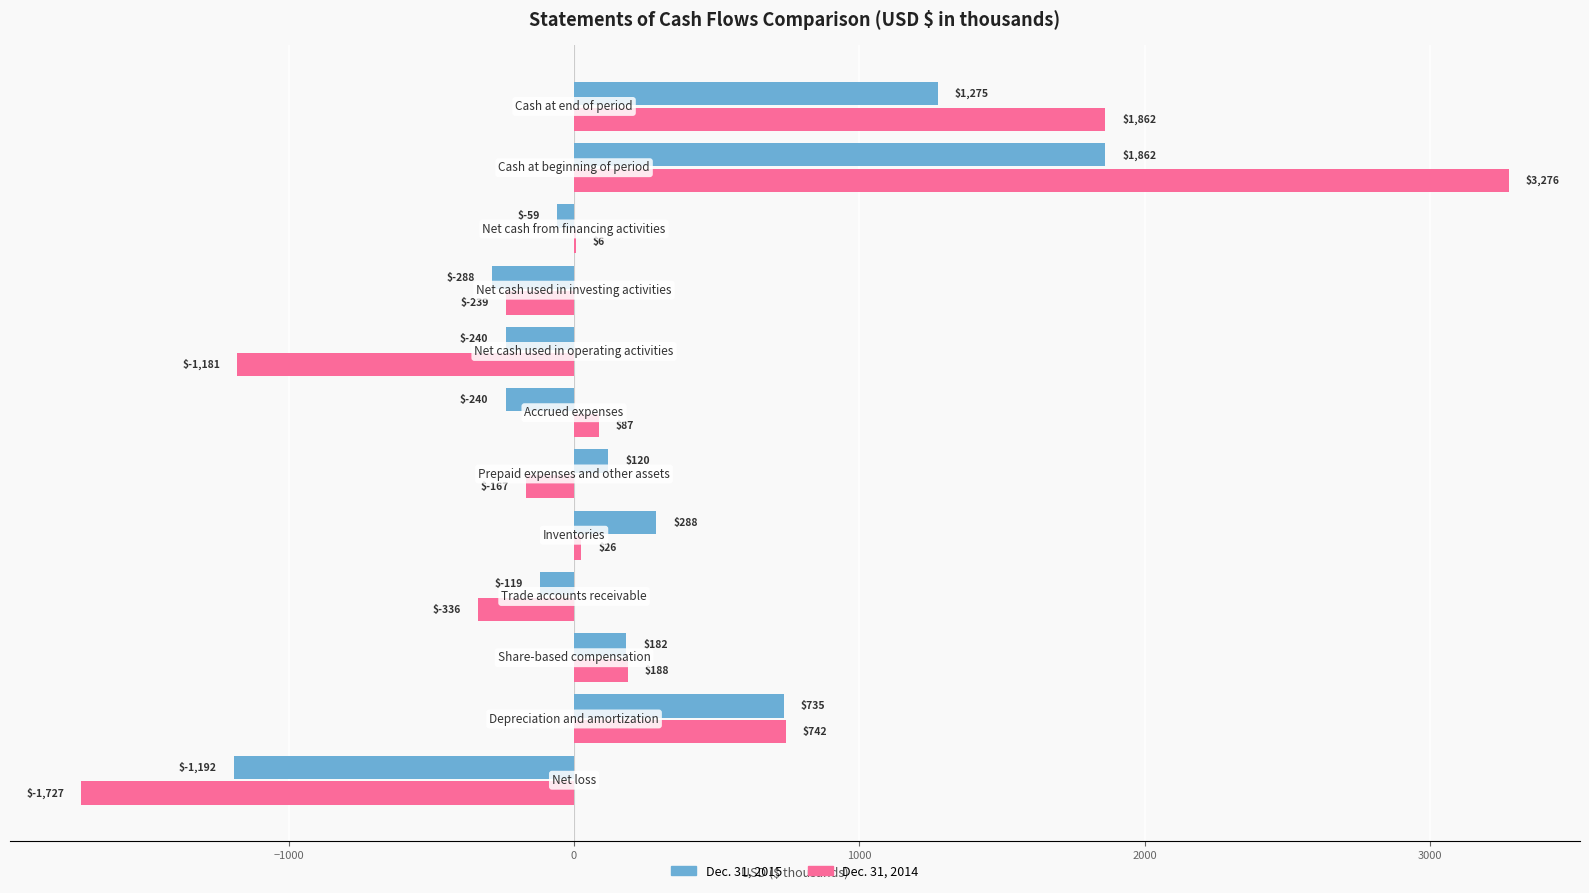

How many data points does each series have?

12